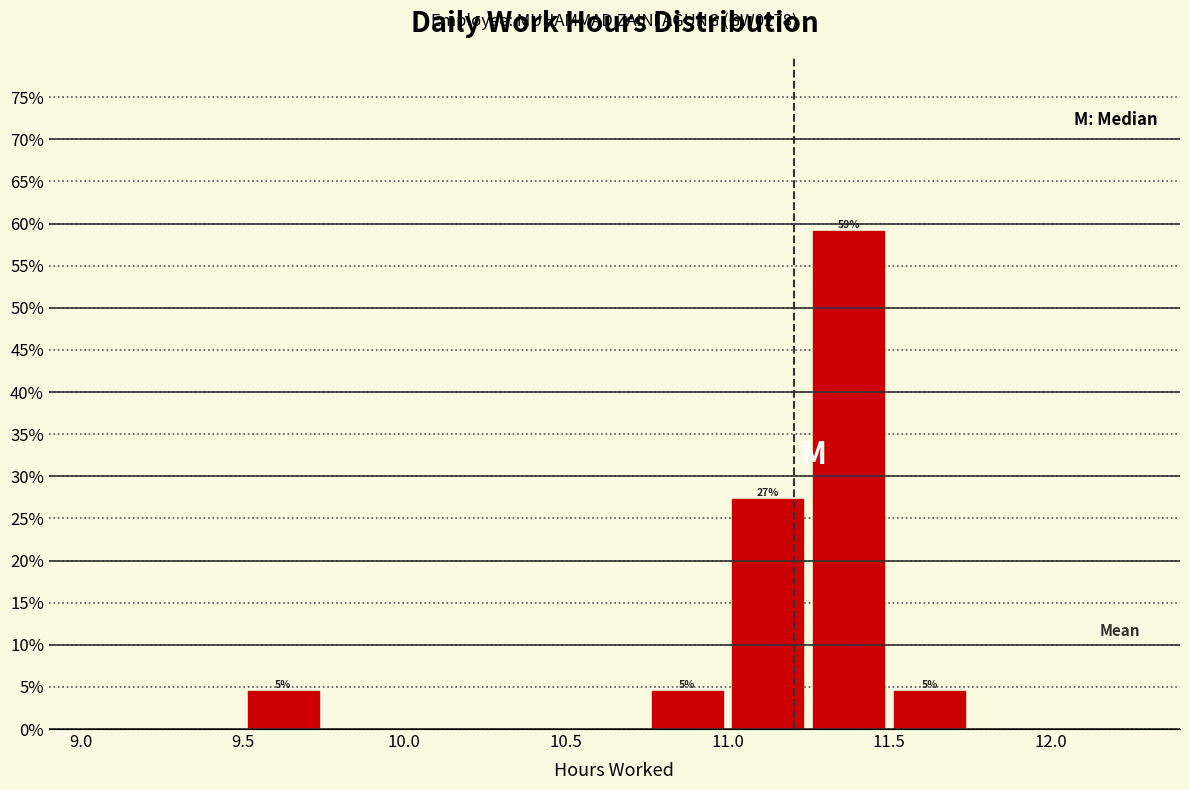

Which range on the x-axis has the tallest bar?

11.25 to 11.50